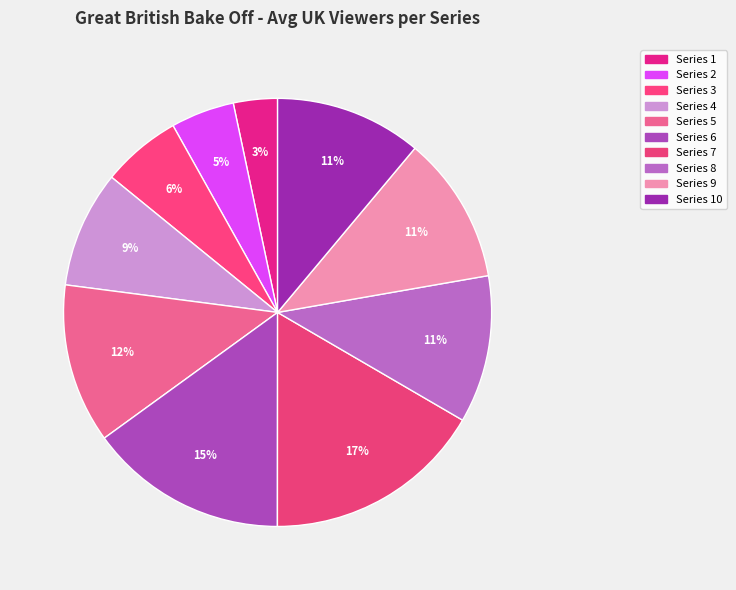

What is the ratio of the value at Series 1 to the value at Series 7?

0.2